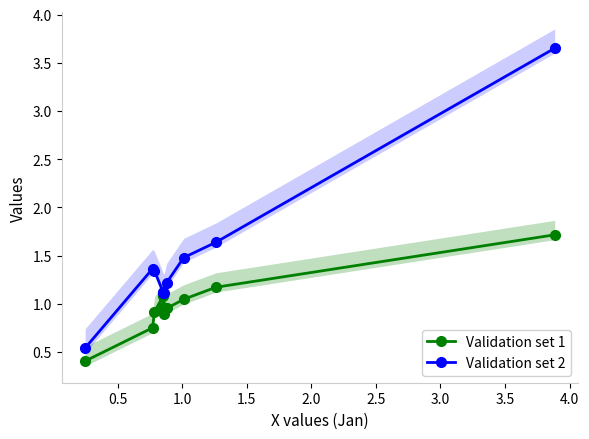

What is the minimum value for Validation set 1?

0.4